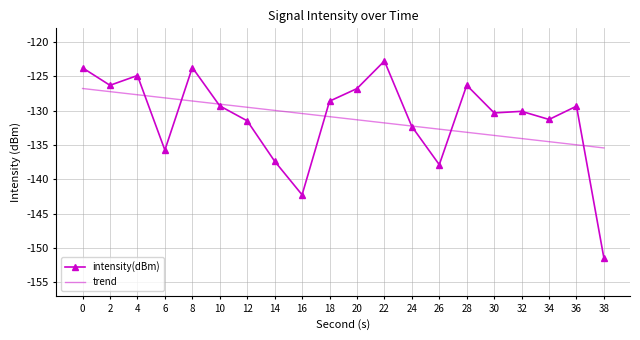

Rank the series at 18 from lowest to highest value.

trend, intensity(dBm)